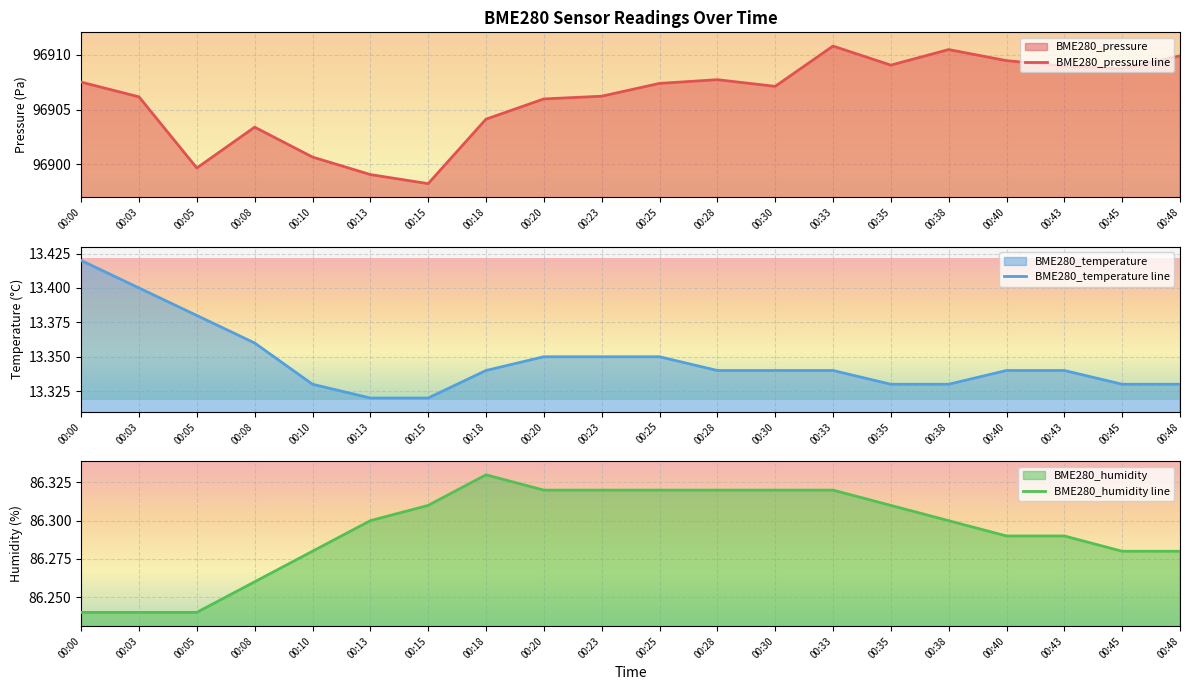

What is the difference between the highest and lowest values at 00:30?

96893.8